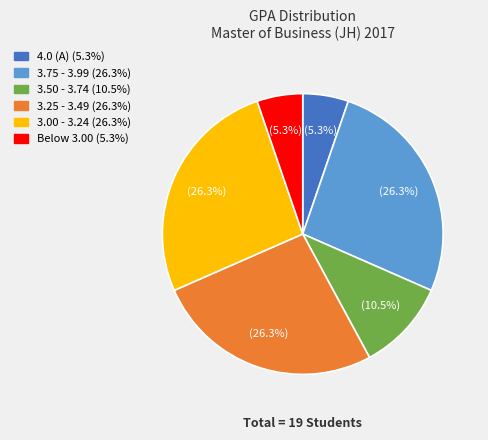

What portion of the pie excludes 3.50 - 3.74 (10.5%)?

89.5%